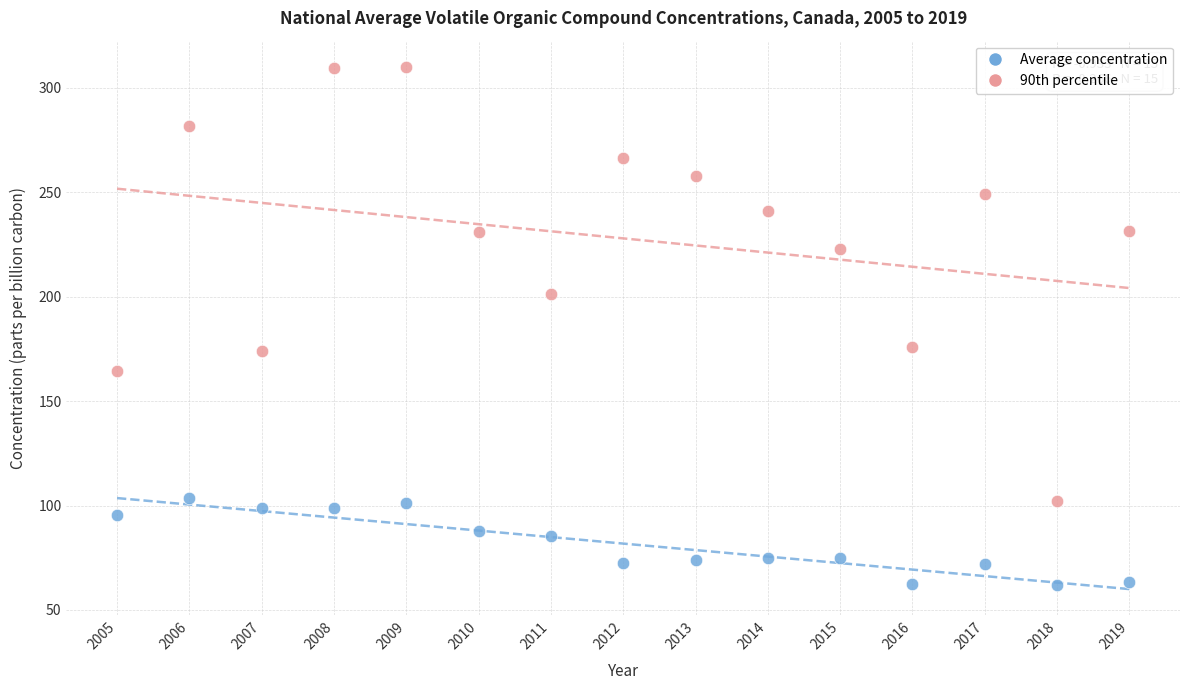

Which series has the widest spread of Y values?

90th percentile